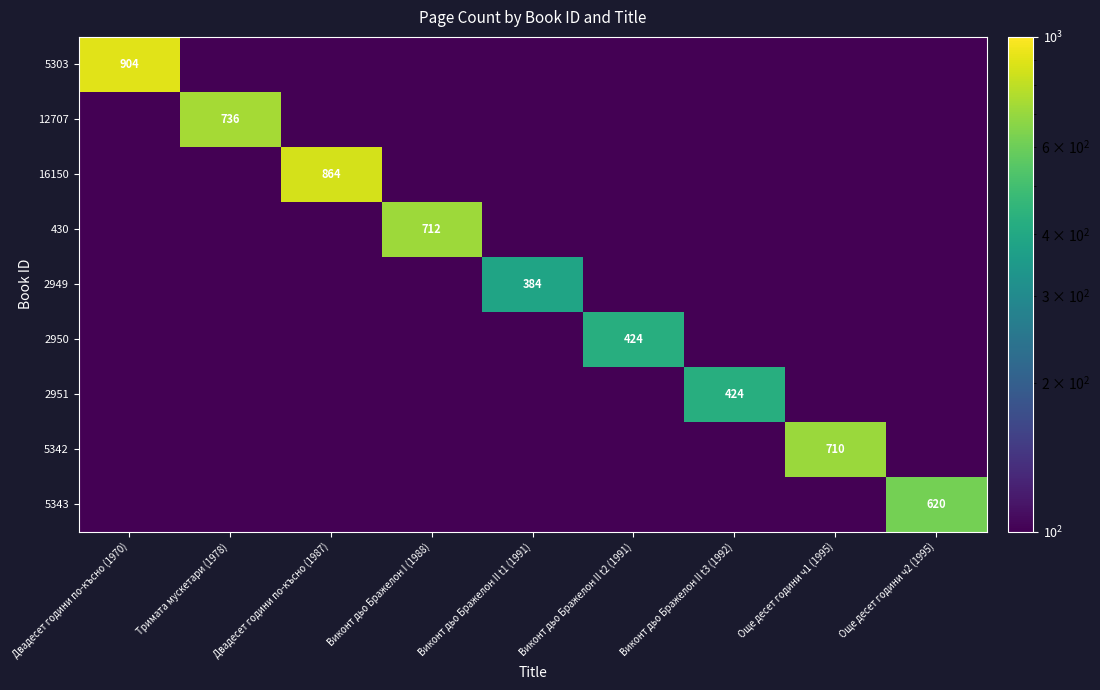

True or false: 2949 has a value of 210.0 at Виконт дьо Бражелон II t1 (1991).

False